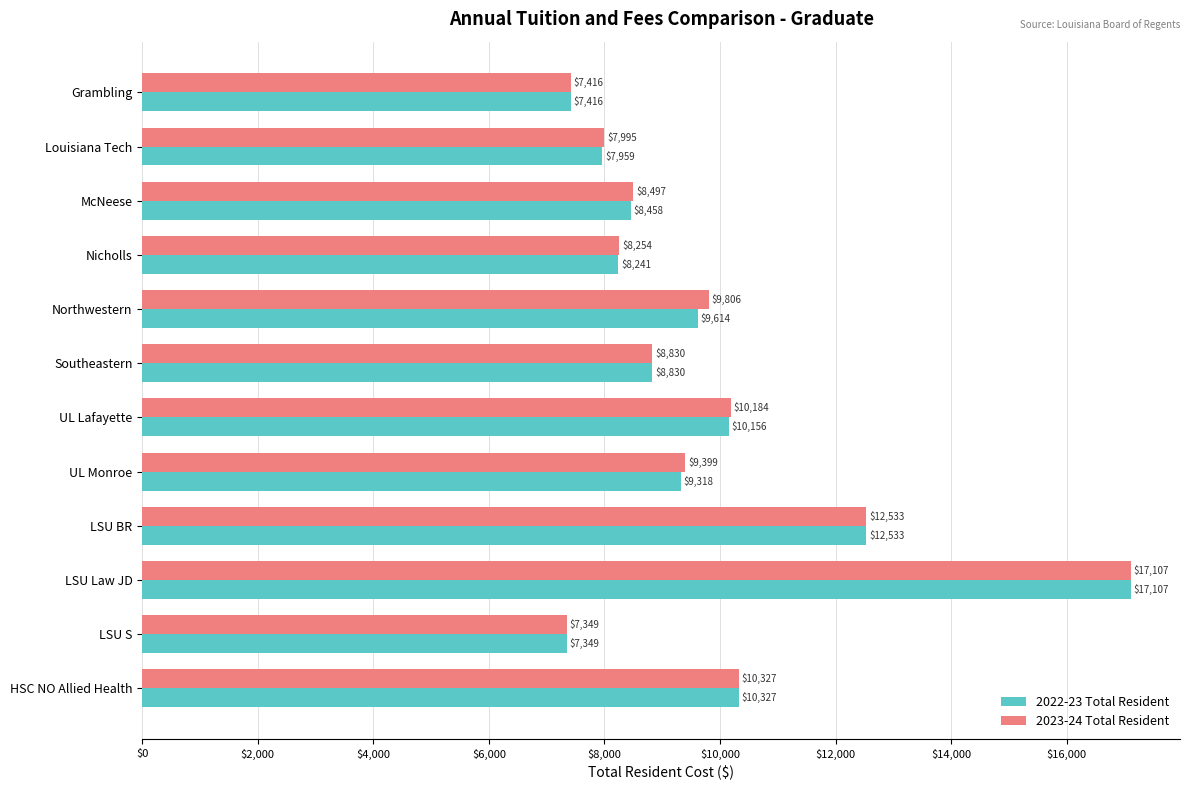

What is the sum of the 2023-24 Total Resident values at HSC NO Allied Health and UL Lafayette?

20511.0